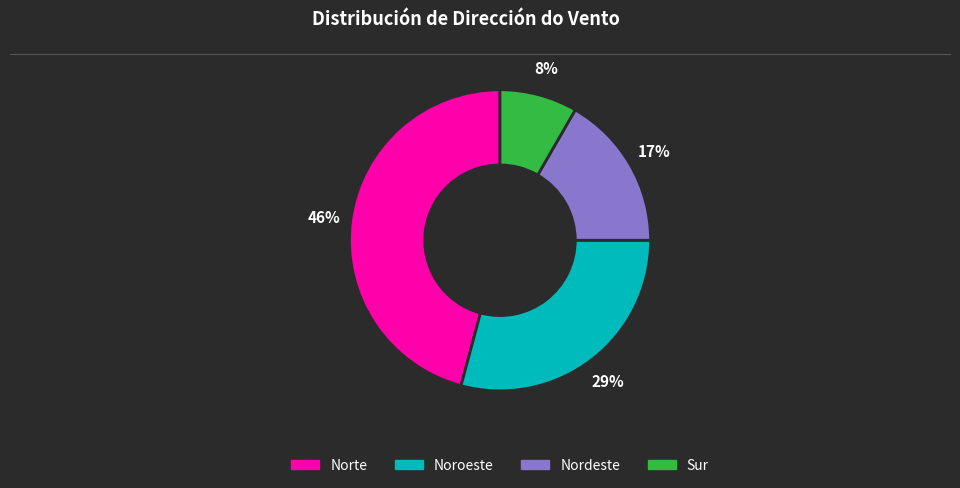

To the nearest percent, what is the difference between the largest and smallest slice percentages?

38%